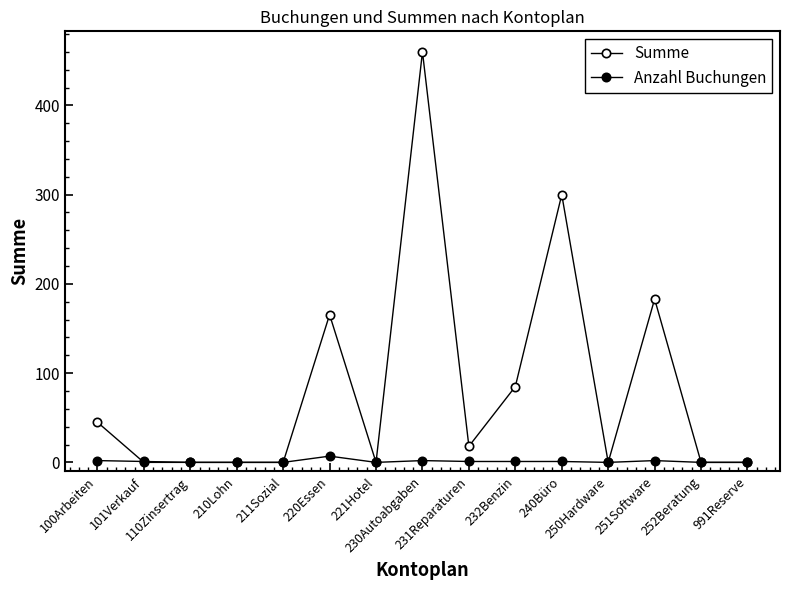

True or false: Summe and Anzahl Buchungen cross at least once.

True